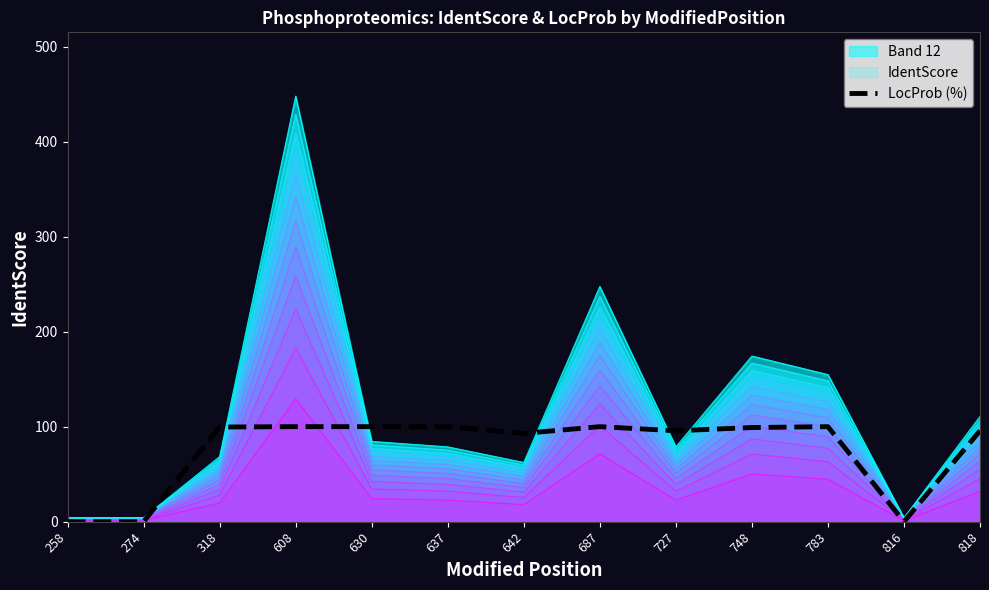

What is the average value?

75.6